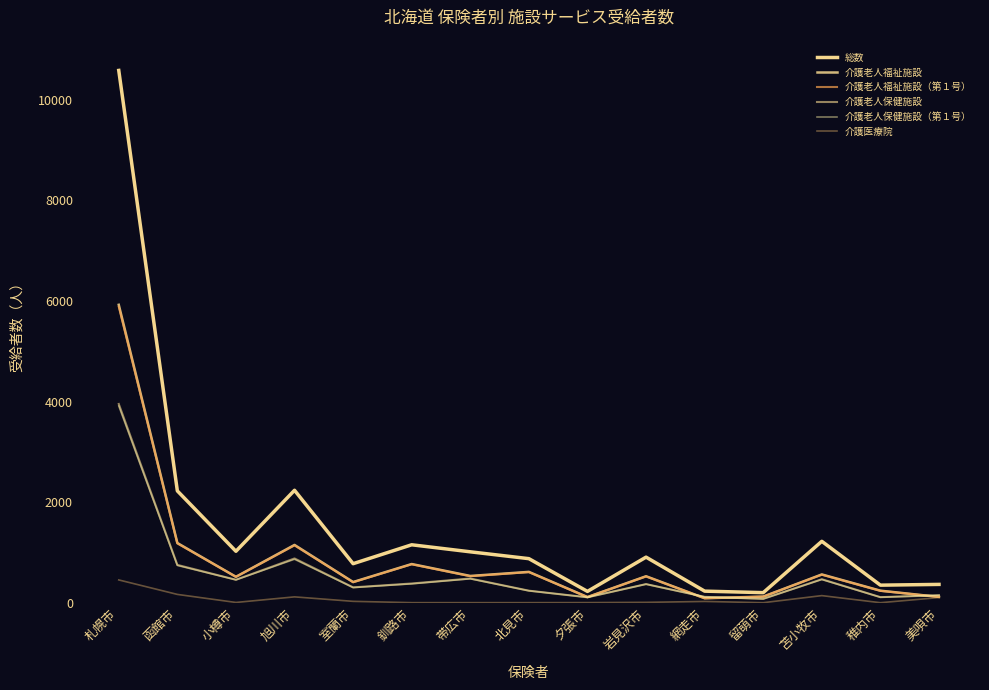

Is this an area chart (filled region under the line)?

No